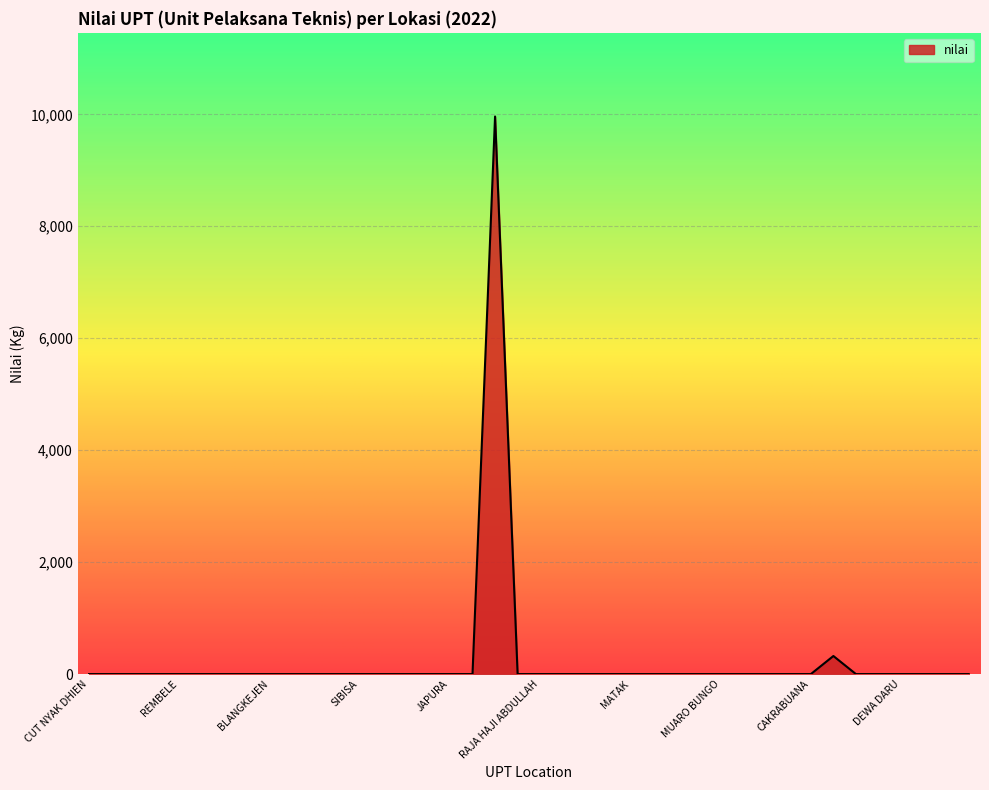

What is the maximum value shown in the chart?

9961